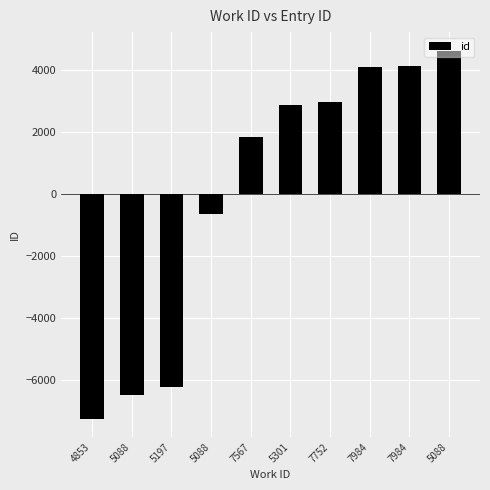

What is the approximate value at 7984, to the nearest 50?

4100